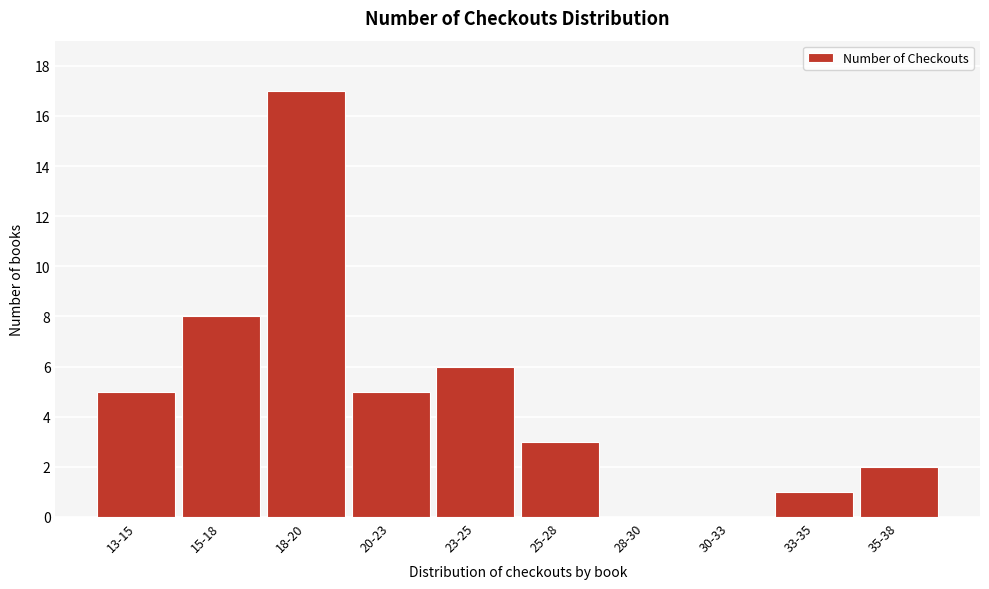

Reading left to right, list all the values displayed in this chart.

13-15=5	15-18=8	18-20=17	20-23=5	23-25=6	25-28=3	28-30=0	30-33=0	33-35=1	35-38=2